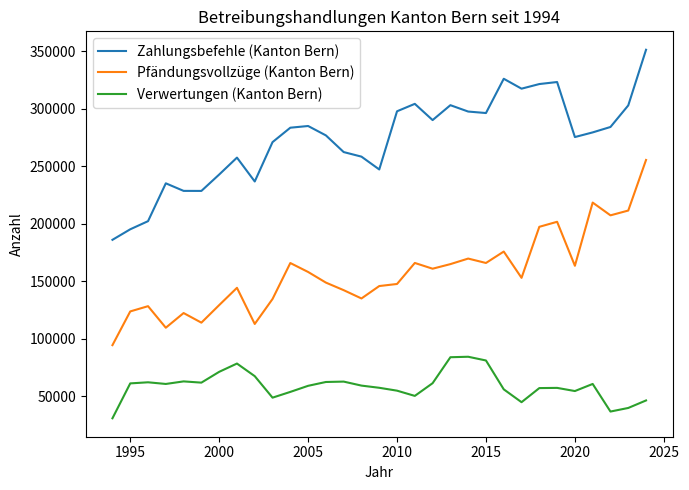

Which series has the widest spread of values?

Zahlungsbefehle (Kanton Bern)